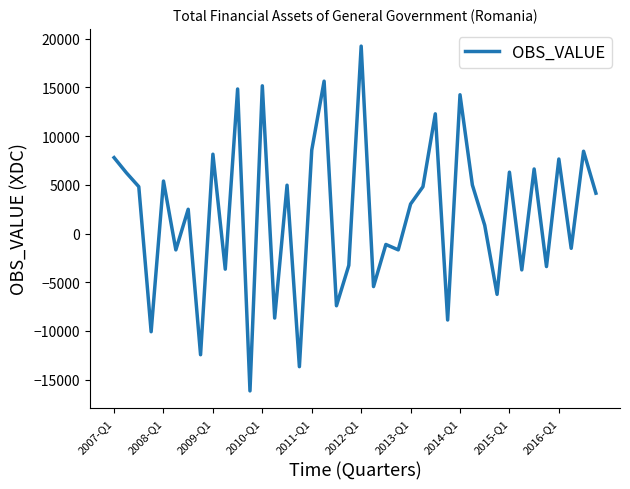

What is the maximum value shown in the chart?

19247.4